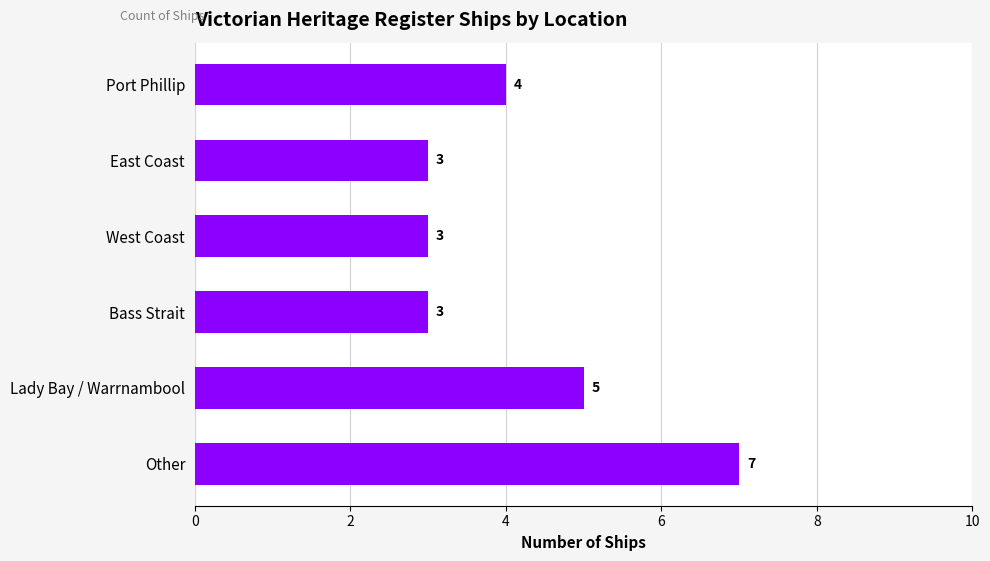

Which has a higher value, Port Phillip or Bass Strait?

Port Phillip